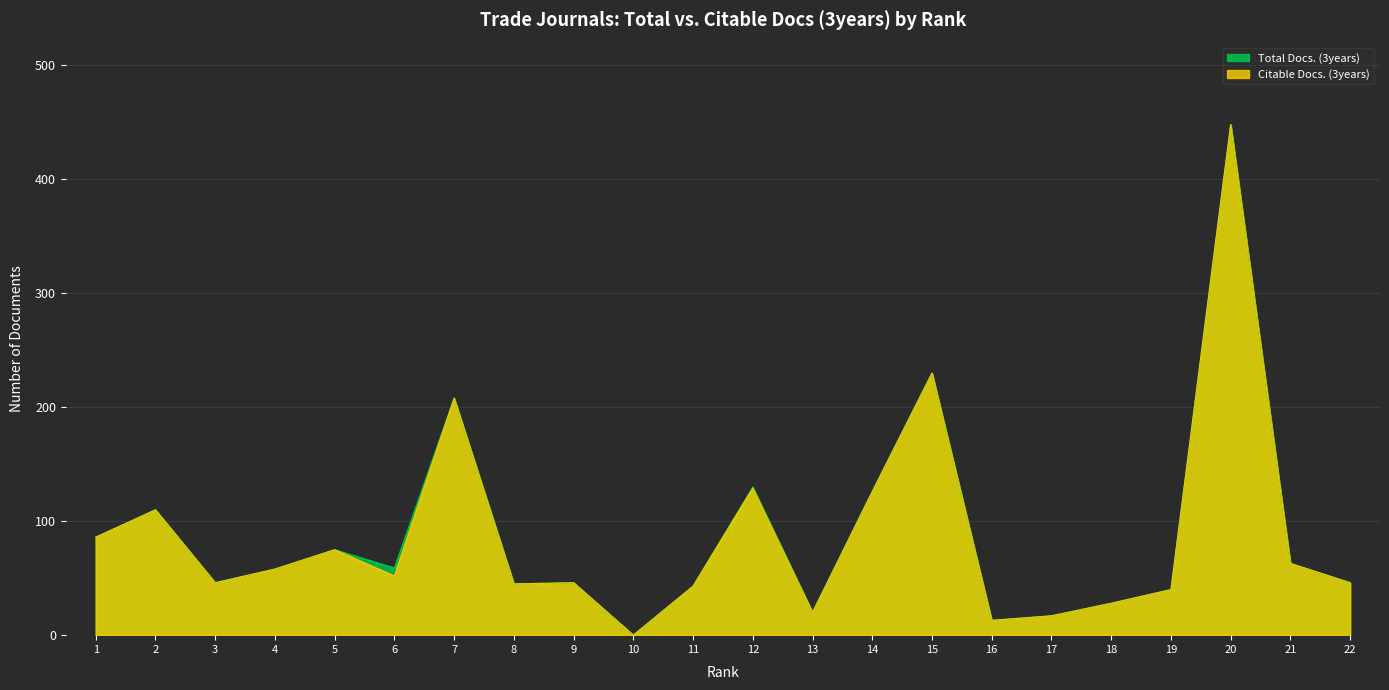

What is the sum of all Citable Docs. (3years) values?

1929